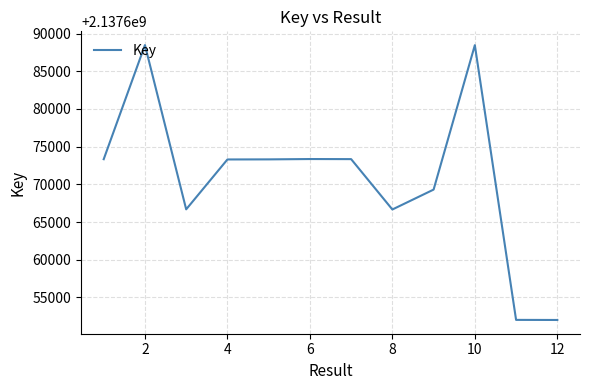

What is the greatest value displayed?

2137688468